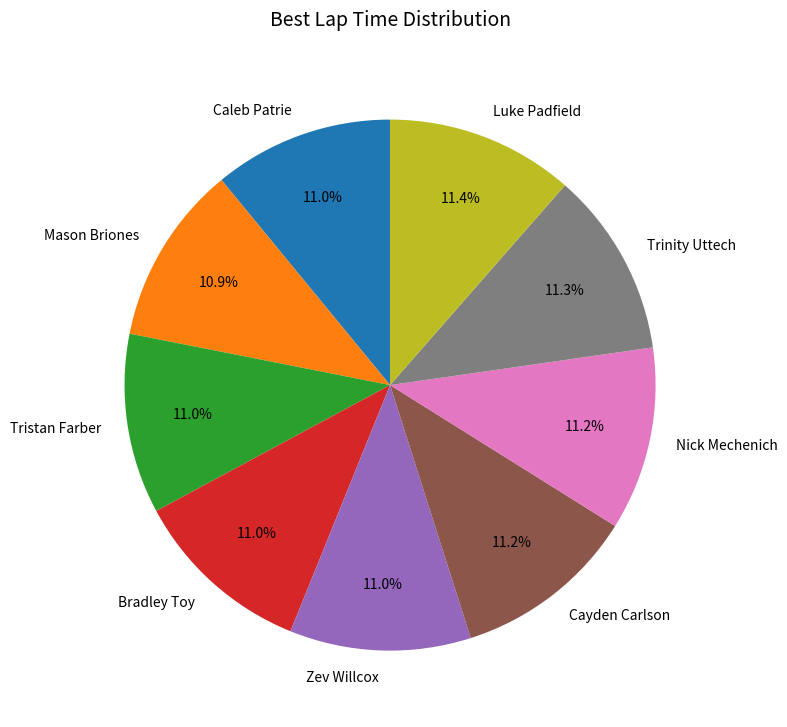

To the nearest percent, what percentage of the pie is Zev Willcox?

11%